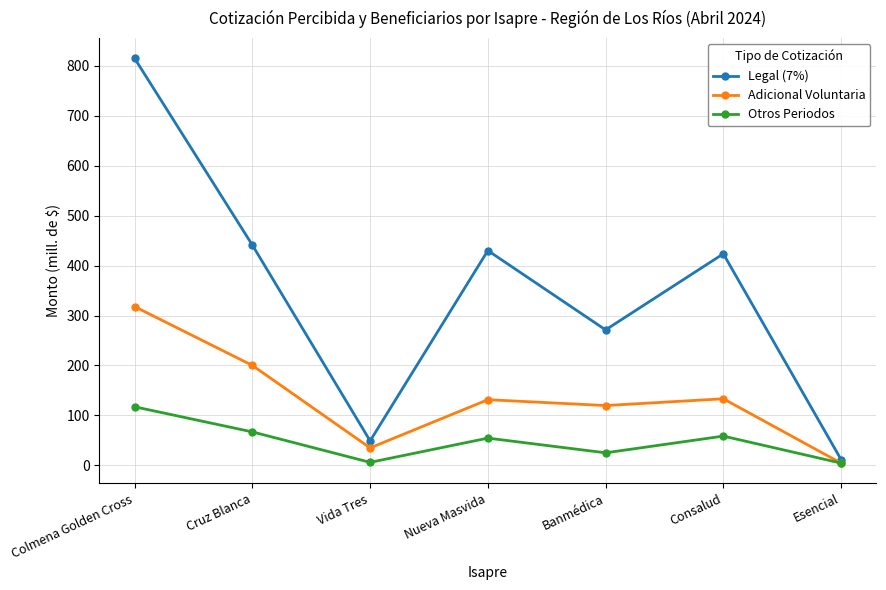

Between Nueva Masvida and Banmédica, which series saw the biggest shift?

Legal (7%)